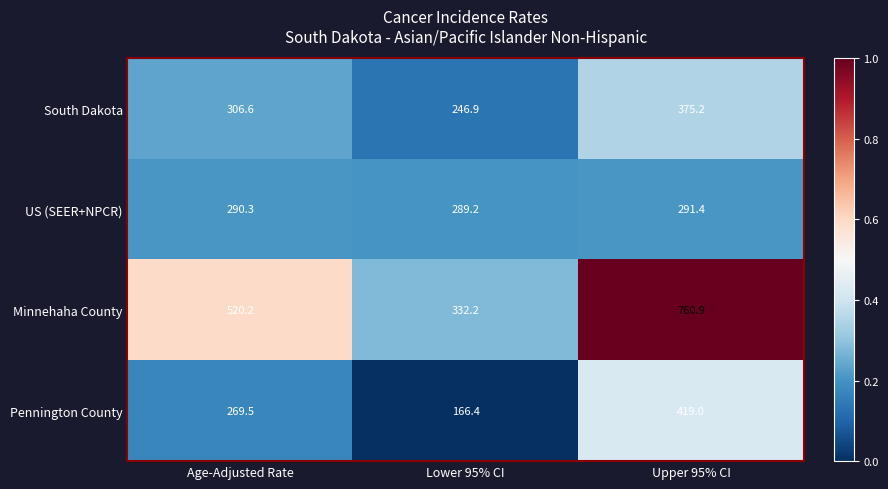

Between Age-Adjusted Rate and Lower 95% CI, which series saw the biggest shift?

Minnehaha County